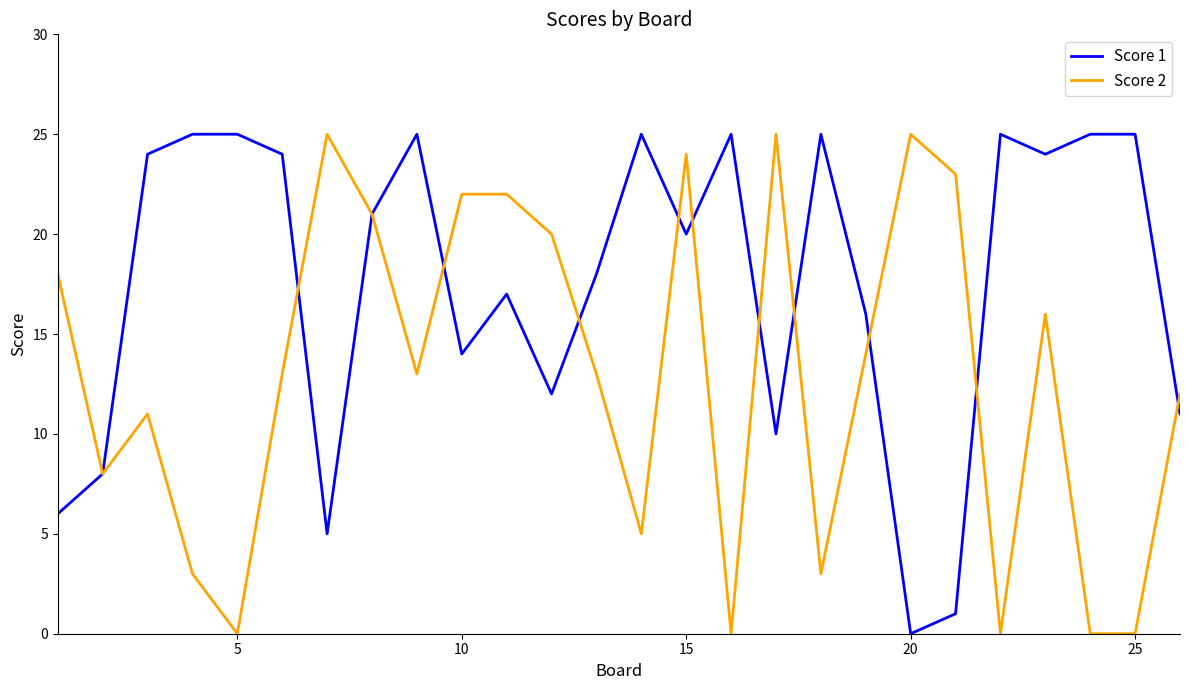

Which series has the largest total across all categories?

Score 1